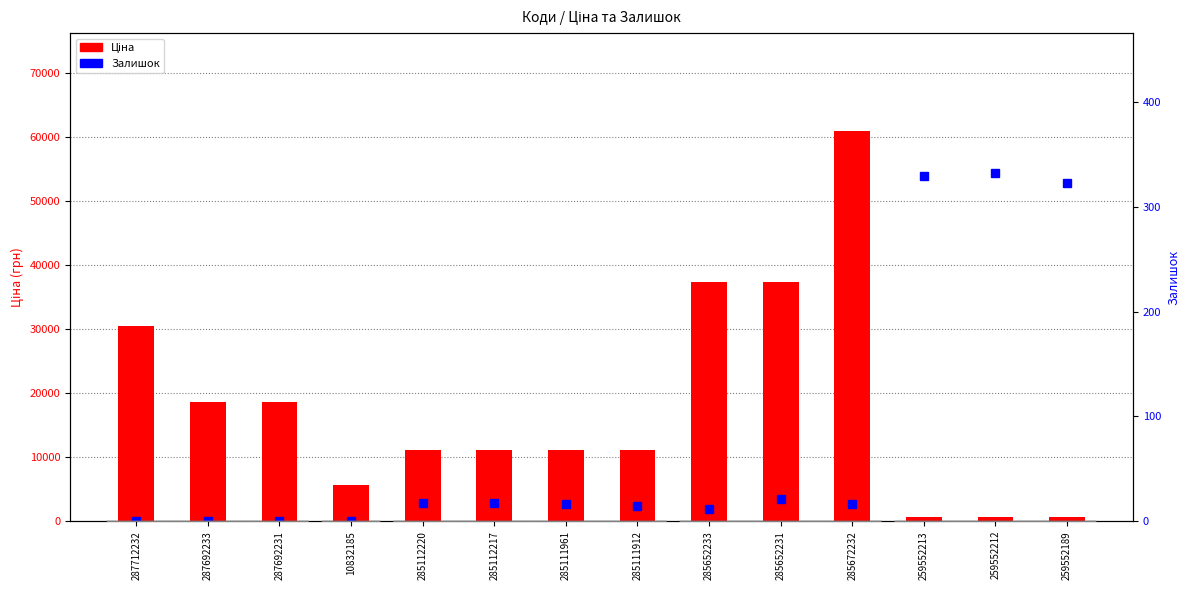

What is the difference between the maximum and minimum values in the Залишок series?

333.0